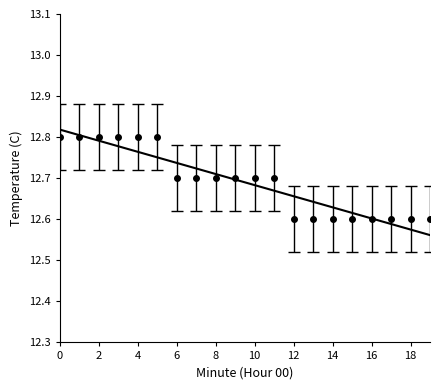

Which has a higher value, 17 or 15?

17